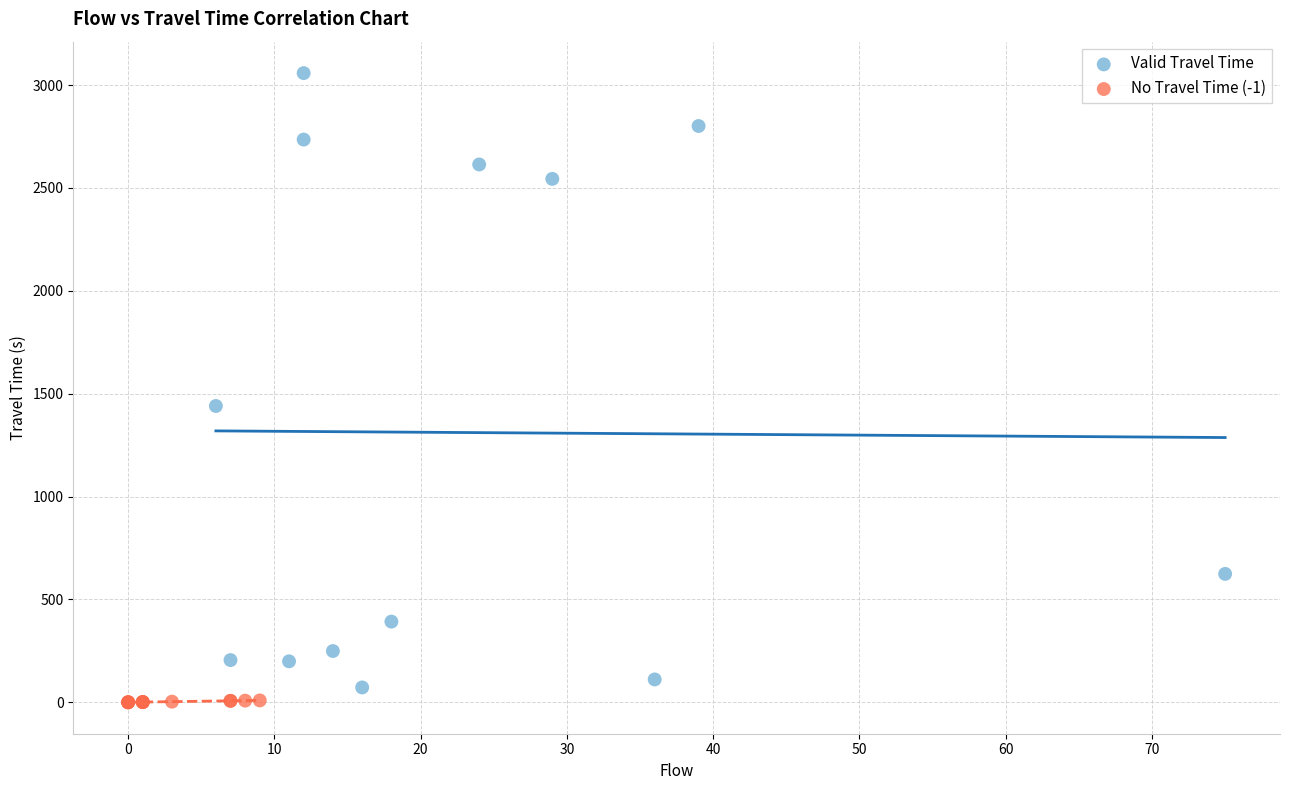

Which series has the widest spread of Y values?

Valid Travel Time